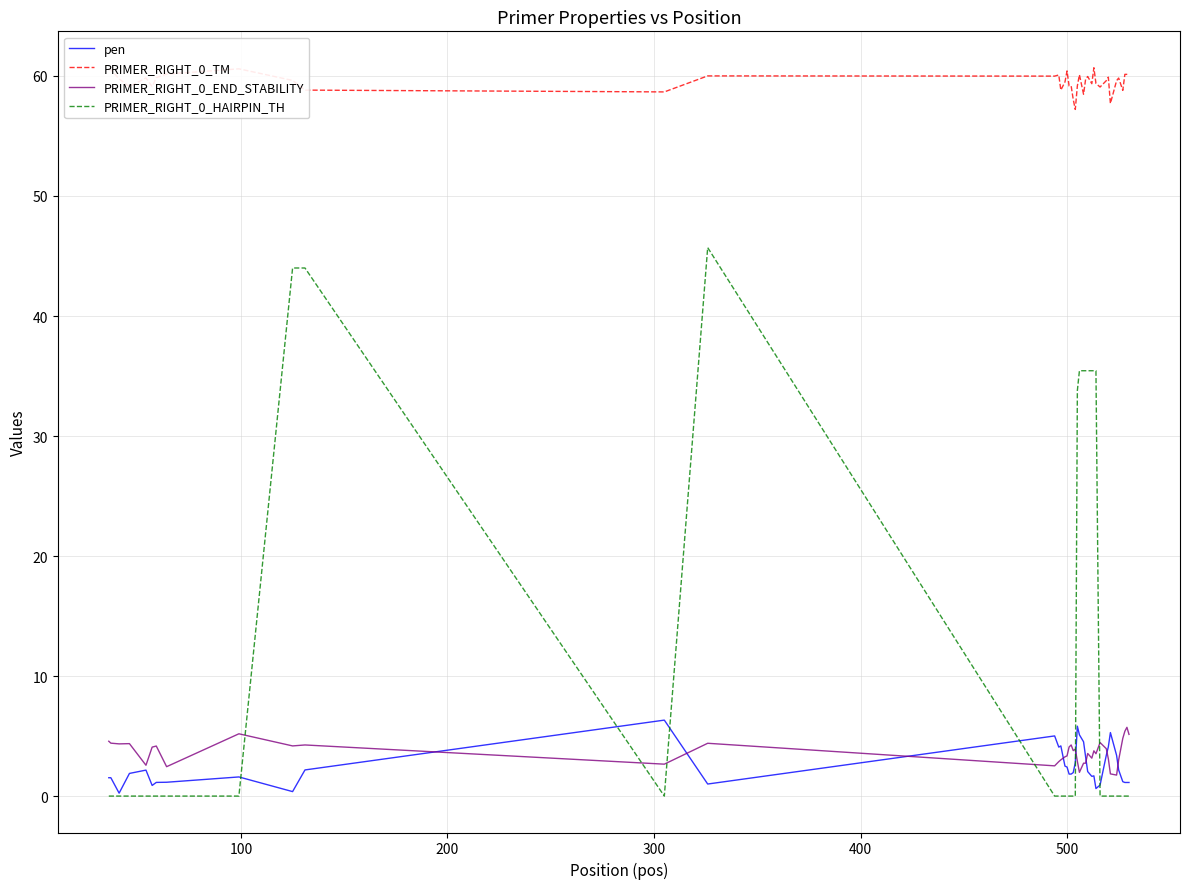

True or false: pen has more than 1 interior local peaks.

True